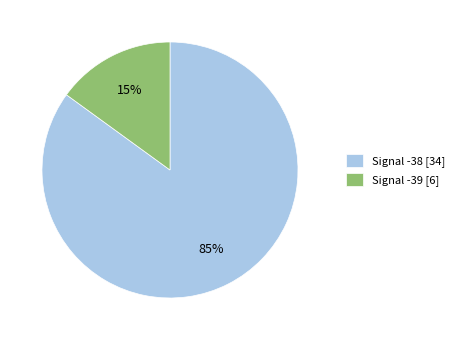

What is the smallest slice in the pie chart?

Signal -39 [6]